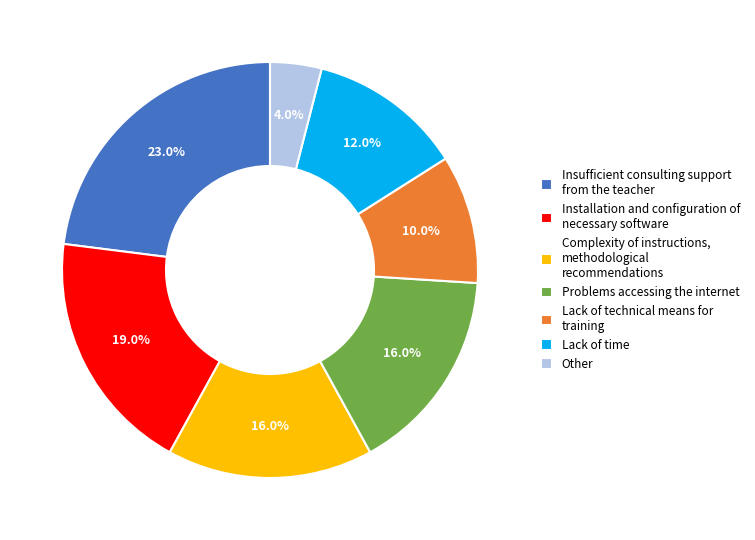

Is there a majority slice in this chart?

No